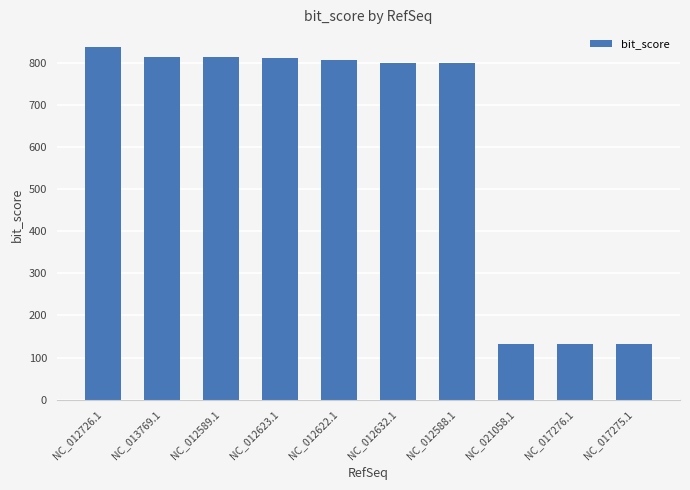

What is the label of the 9th bar from the left?

NC_017276.1